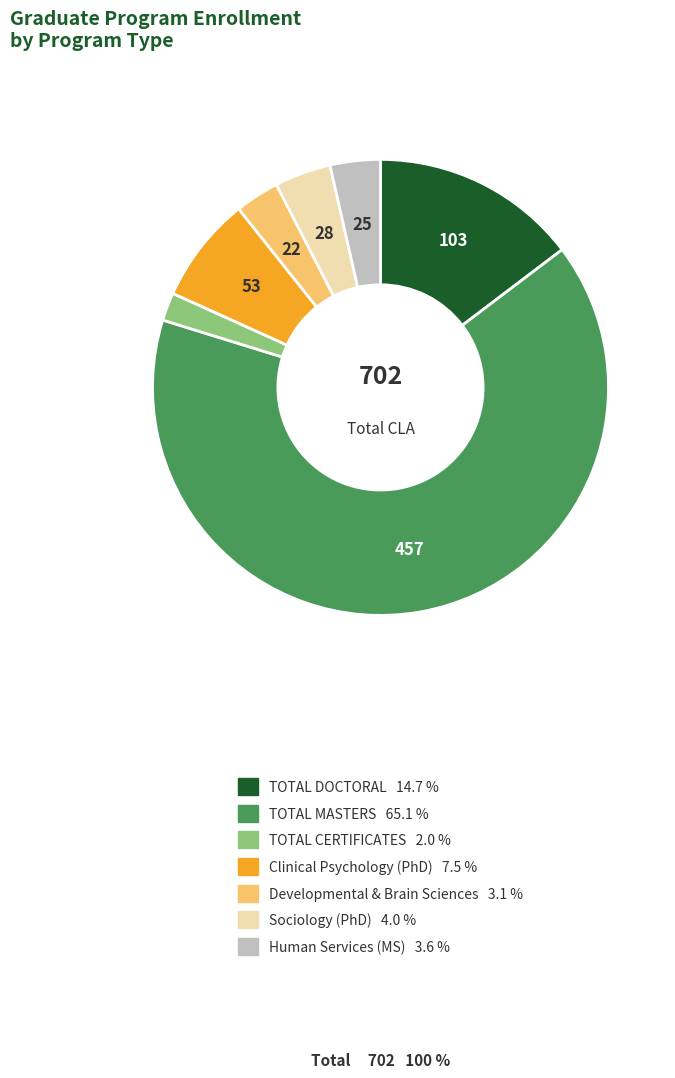

Which category accounts for the majority?

TOTAL MASTERS